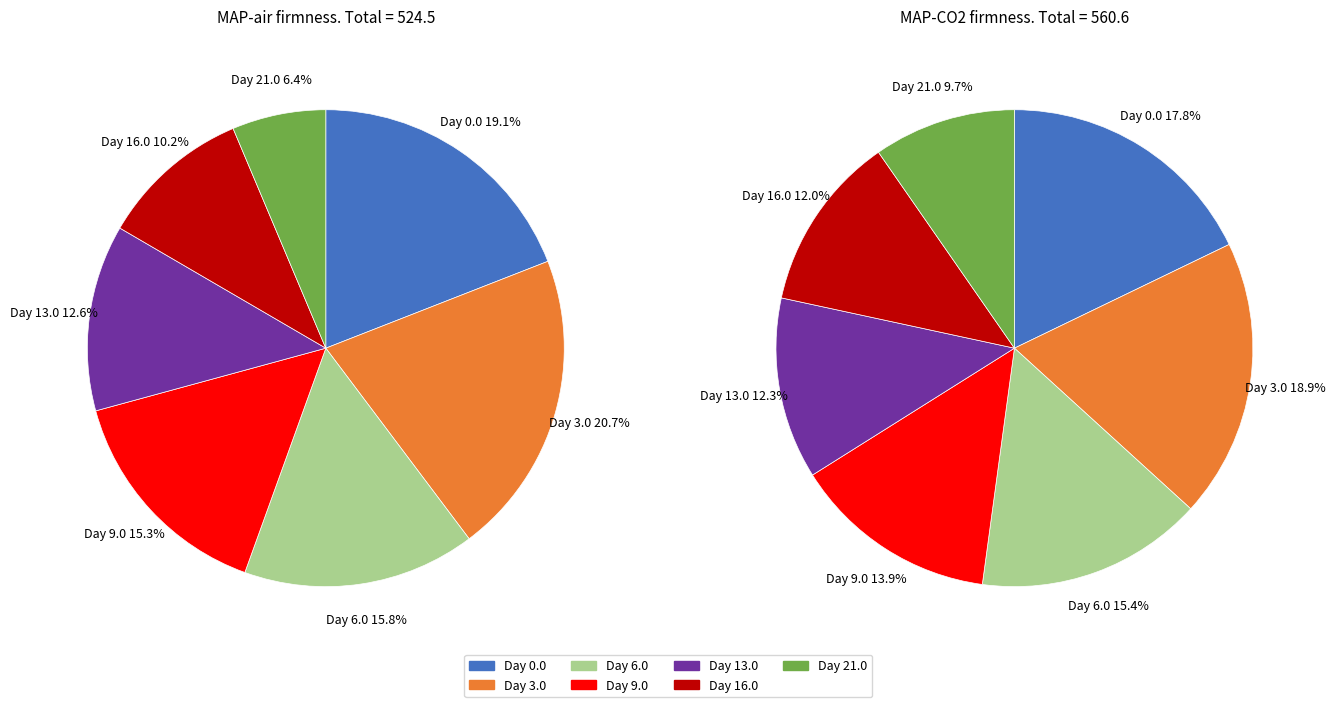

Do 6 and 4 together represent more than half of the pie?

No